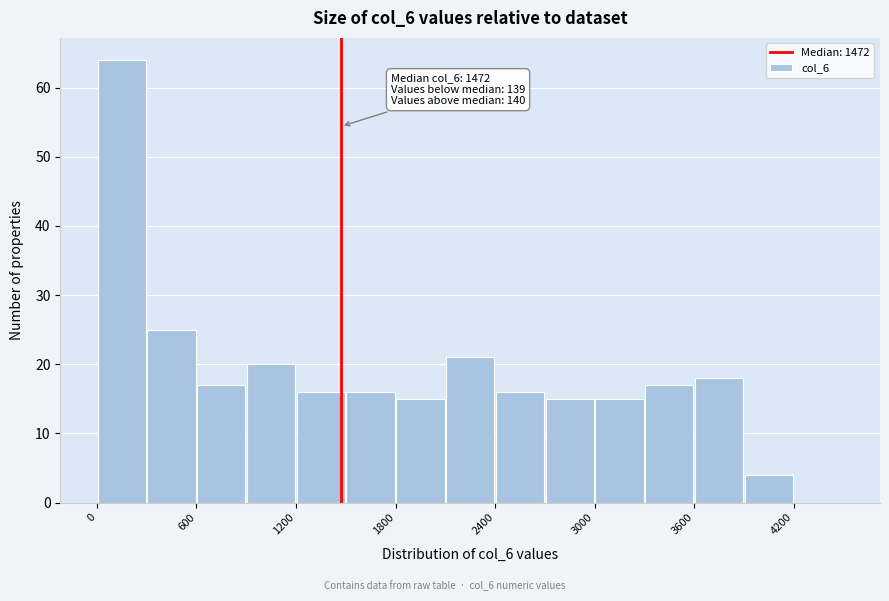

Read against the x-axis, roughly where is the centre of the tallest bar?

200